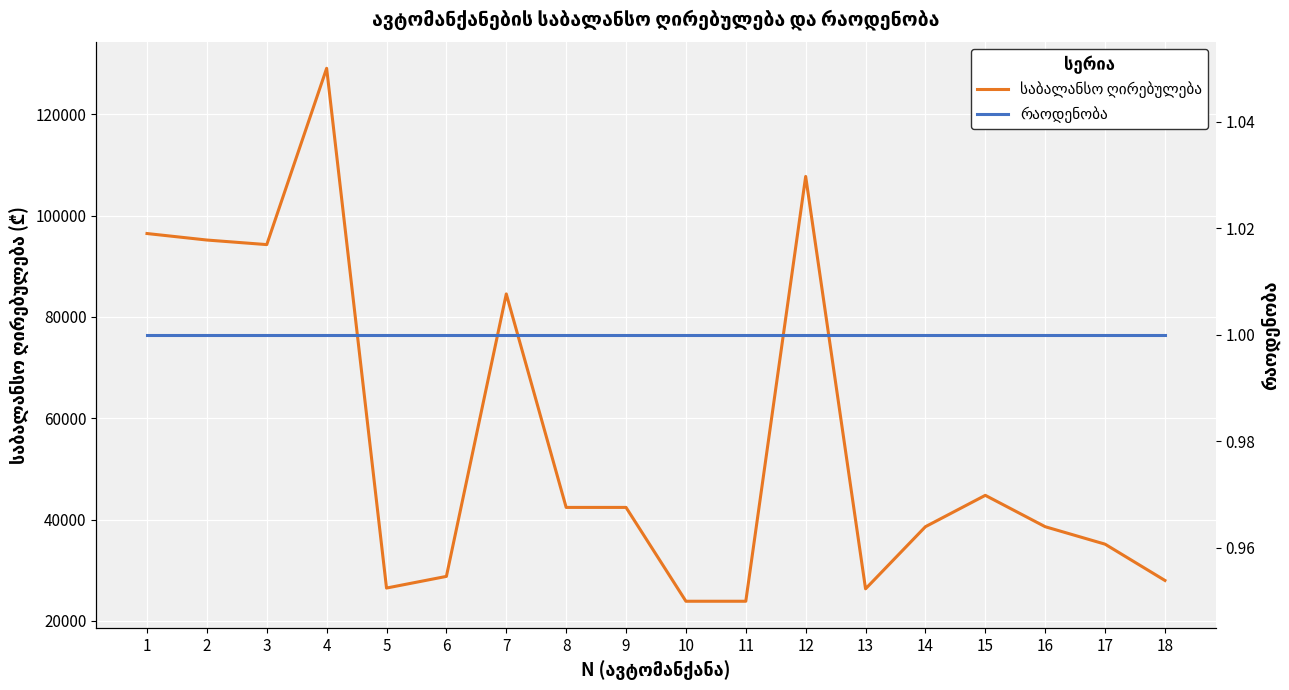

What is the value of the საბალანსო ღირებულება point at the 10th from the left?

23895.0